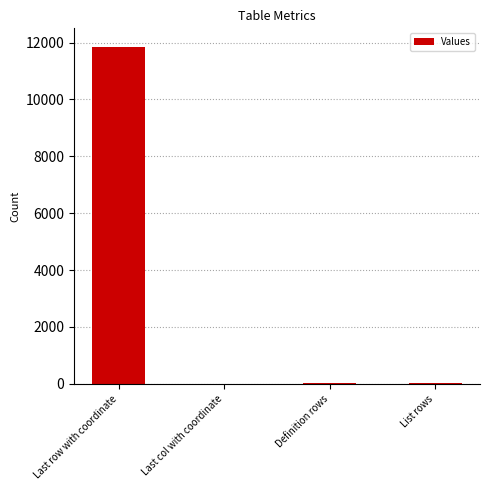

True or false: the data shows 2421 at Last row with coordinate.

False